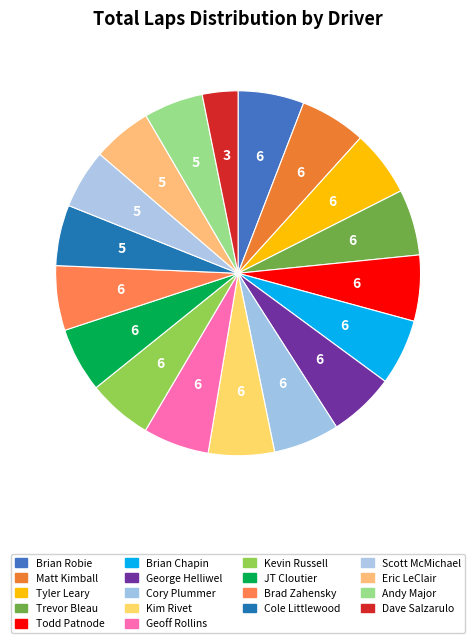

What is the ratio of the value at Cory Plummer to the value at George Helliwel?

1.0